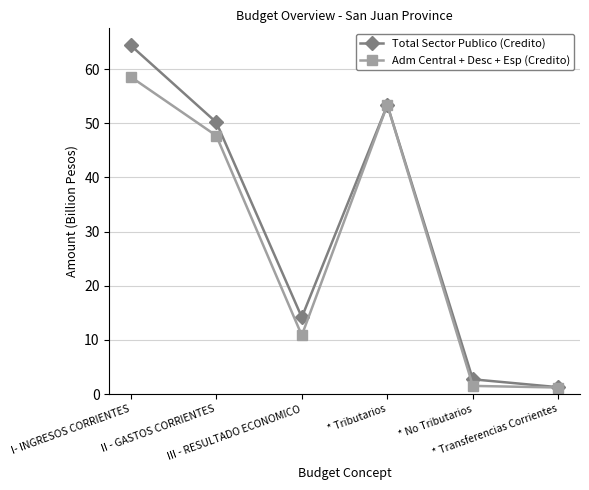

What value does the Adm Central + Desc + Esp (Credito) series have at III - RESULTADO ECONOMICO?

10.9